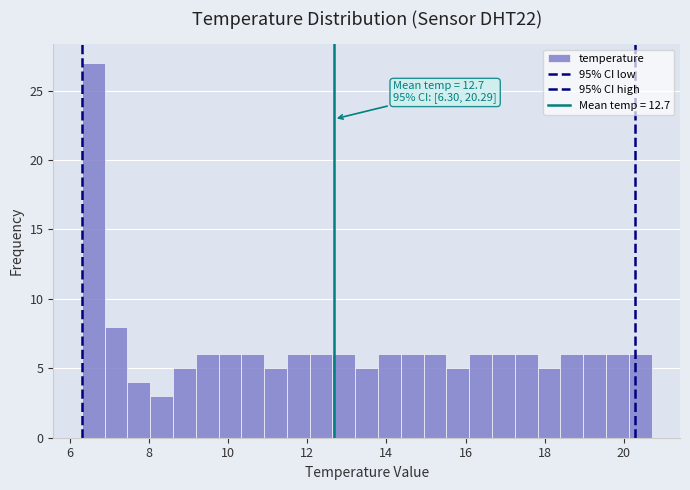

Around what value on the x-axis is the tallest bar? Give the approximate position of its centre, as read against the axis.

6.6